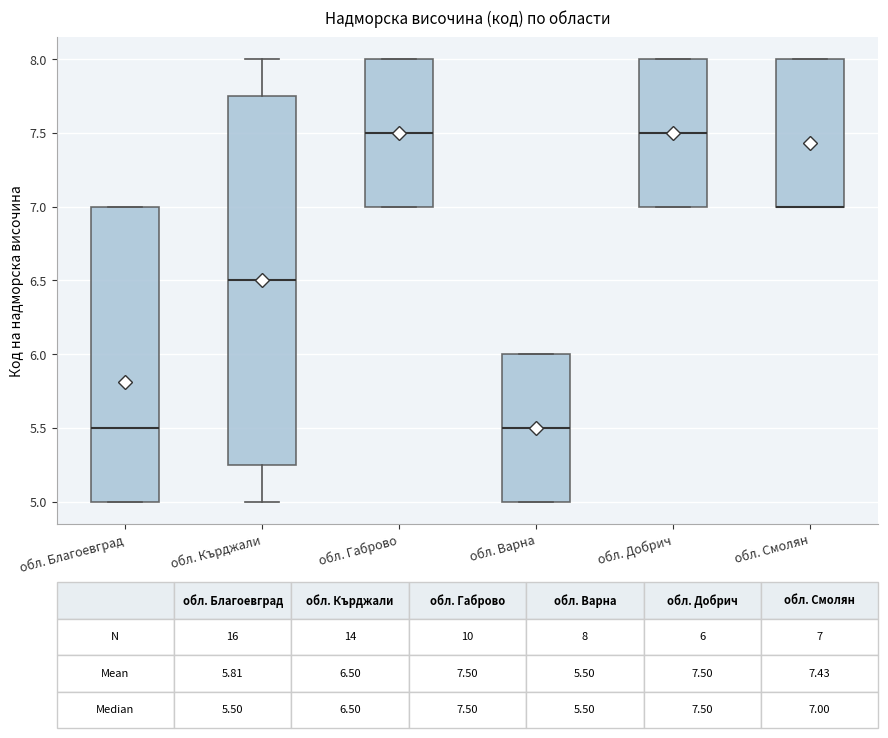

Which box is the tallest, from its lower edge to its upper edge?

обл. Кърджали